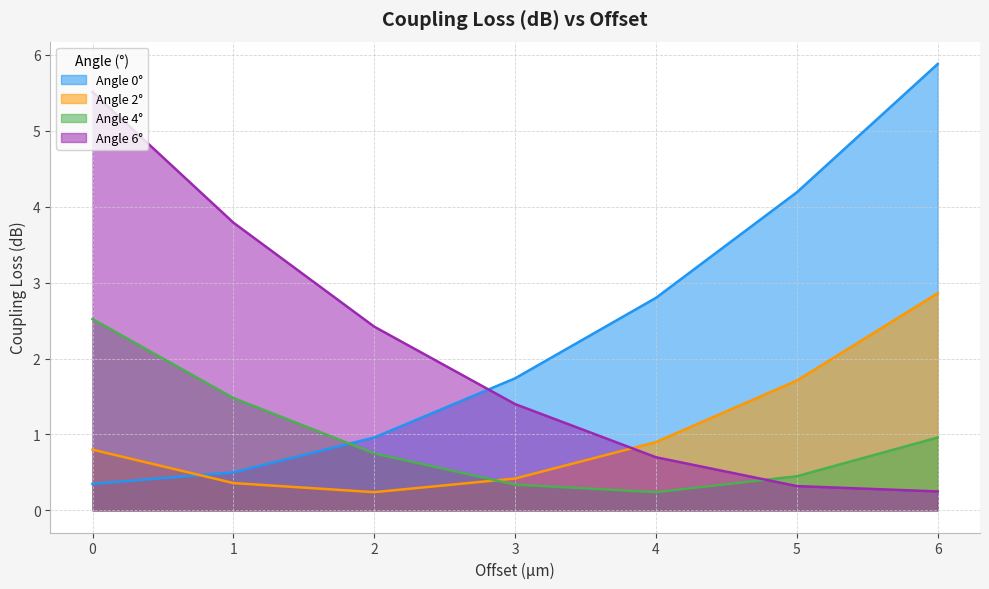

What is the difference between the highest and lowest values at 0?

5.2